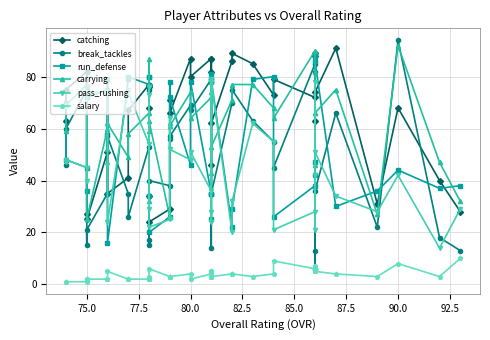

True or false: salary and pass_rushing cross at least once.

False